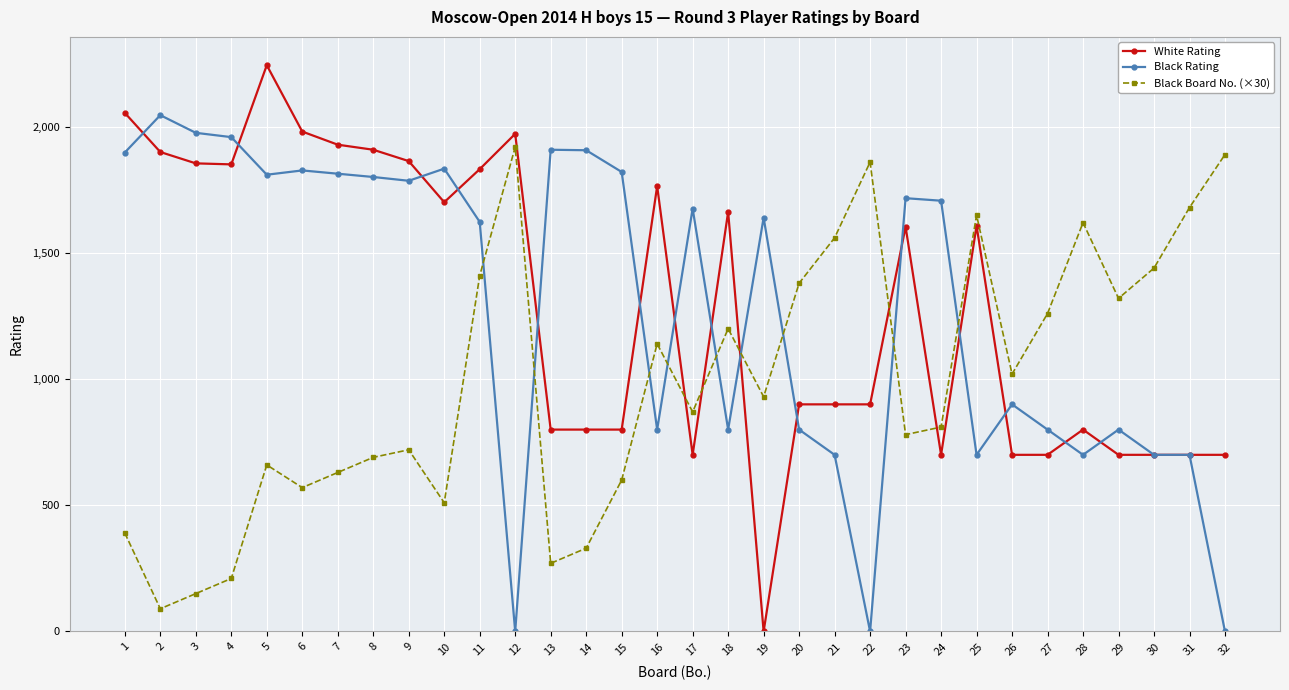

Where is Black Rating nearest to the value 1023?

26